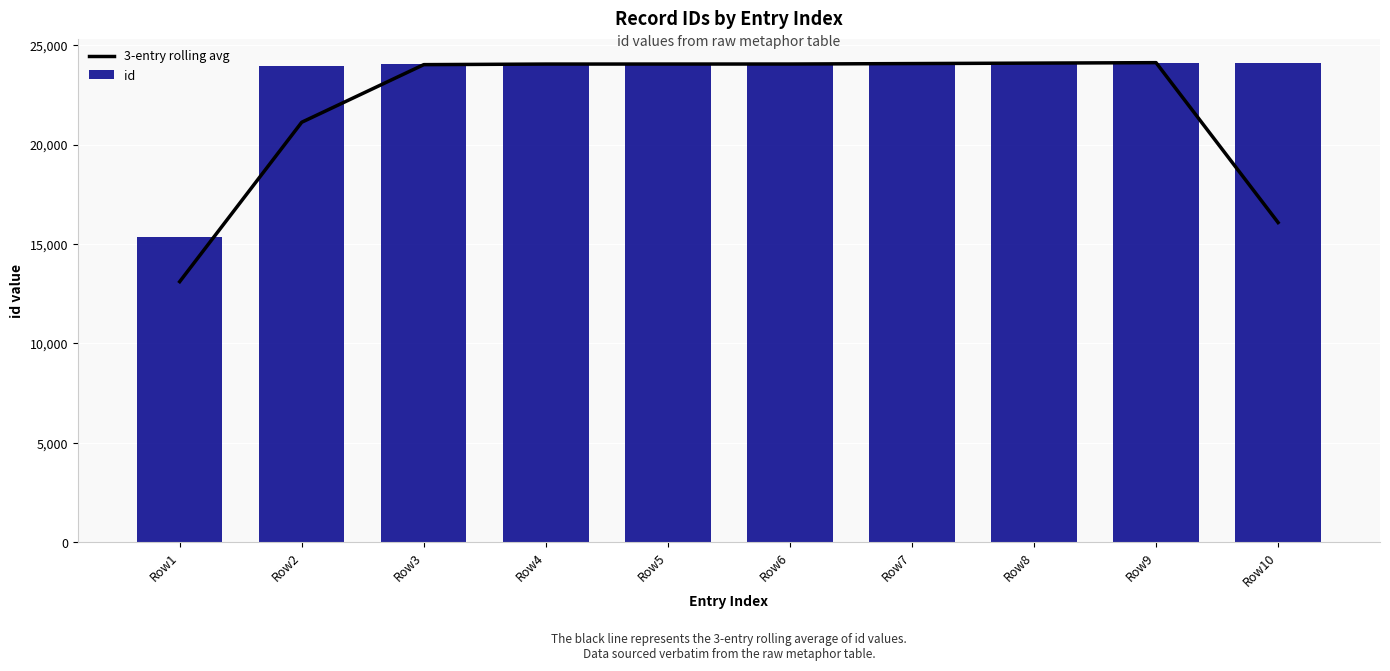

Where is id nearest to the value 19736?

Row2